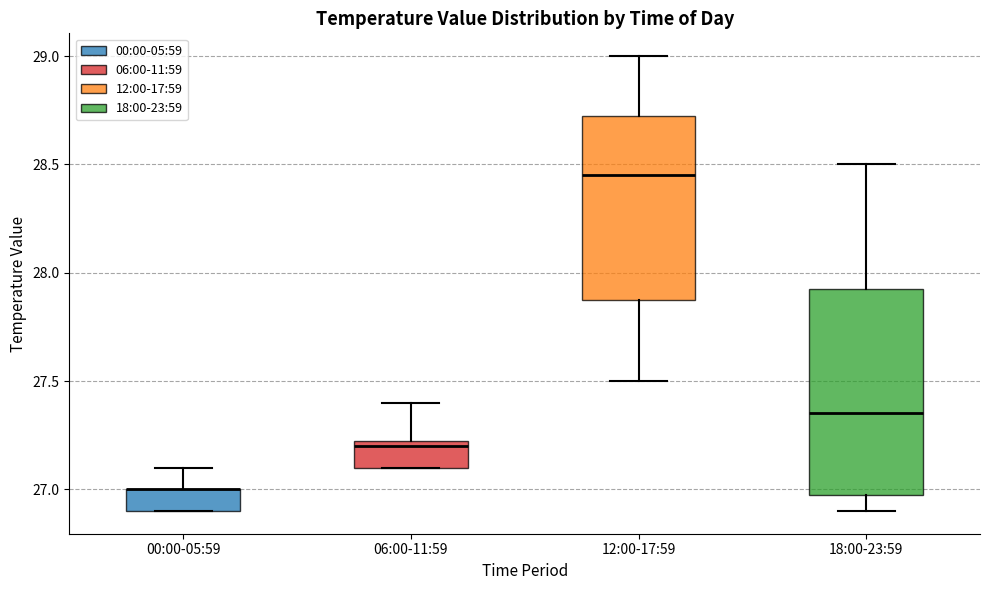

Where is the upper edge of the box for 18:00-23:59 on the y-axis? The values are not printed on the chart, so give them approximately, as read against the axis.

27.95